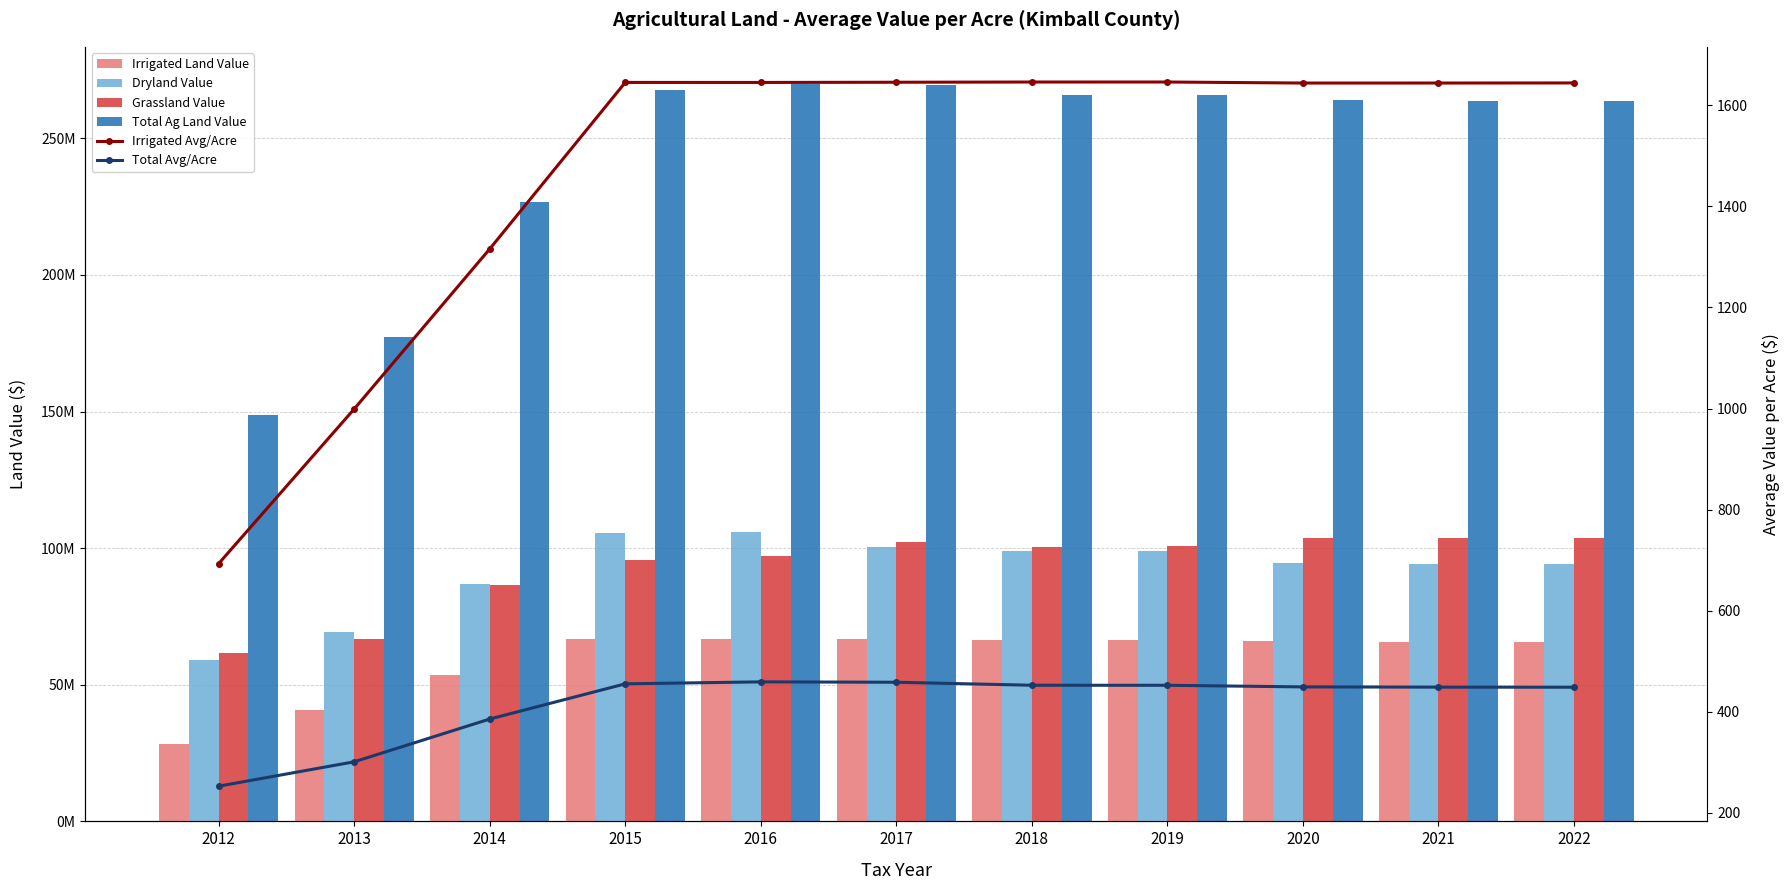

At how many categories does at least one series exceed 135441566?

11